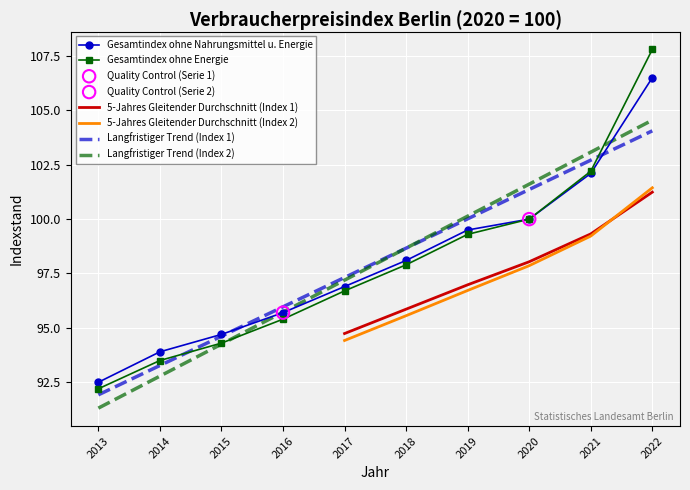

At which category is the sum across all series the highest?

2022